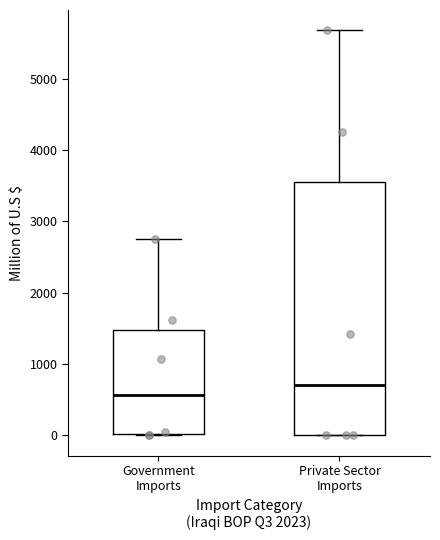

Where is the upper edge of the box for Government Imports on the y-axis? The values are not printed on the chart, so give them approximately, as read against the axis.

1500